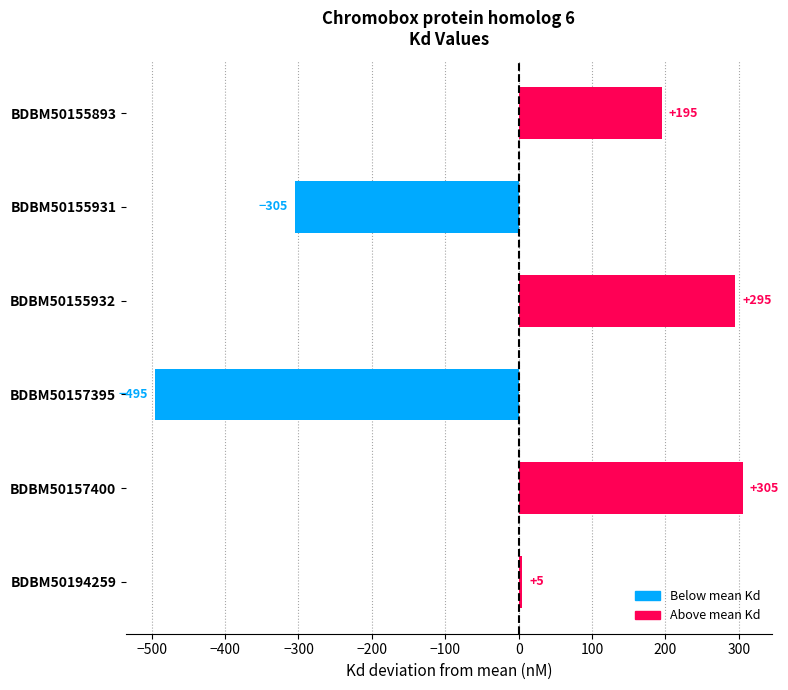

Reading top to bottom, transcribe all the data shown in this chart.

195	-305	295	-495	305	5